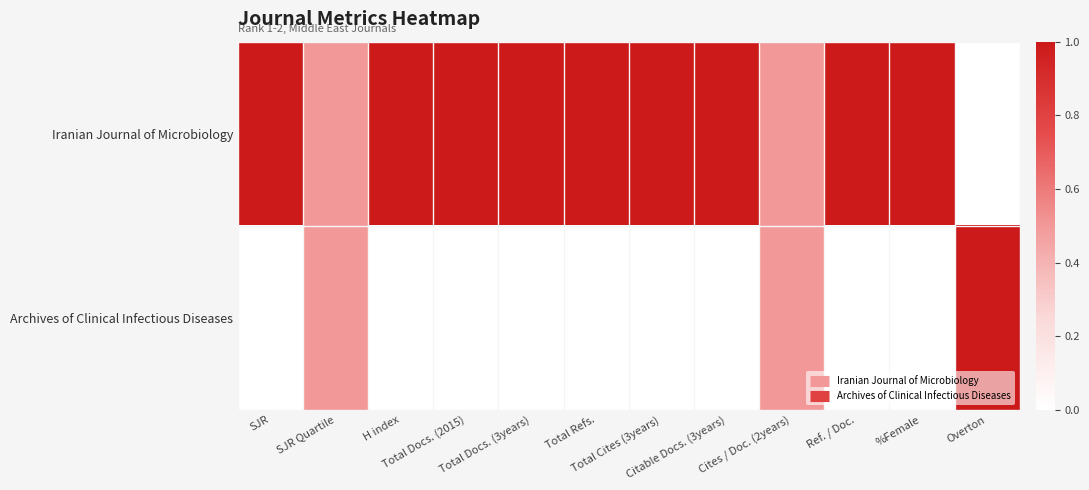

Reading right to left, extract all data points from this chart.

Iranian Journal of Microbiology: Overton=0.0	%Female=1.0	Ref. / Doc.=1.0	Cites / Doc. (2years)=0.5	Citable Docs. (3years)=1.0	Total Cites (3years)=1.0	Total Refs.=1.0	Total Docs. (3years)=1.0	Total Docs. (2015)=1.0	H index=1.0	SJR Quartile=0.5	SJR=1.0
Archives of Clinical Infectious Diseases: Overton=1.0	%Female=0.0	Ref. / Doc.=0.0	Cites / Doc. (2years)=0.5	Citable Docs. (3years)=0.0	Total Cites (3years)=0.0	Total Refs.=0.0	Total Docs. (3years)=0.0	Total Docs. (2015)=0.0	H index=0.0	SJR Quartile=0.5	SJR=0.0